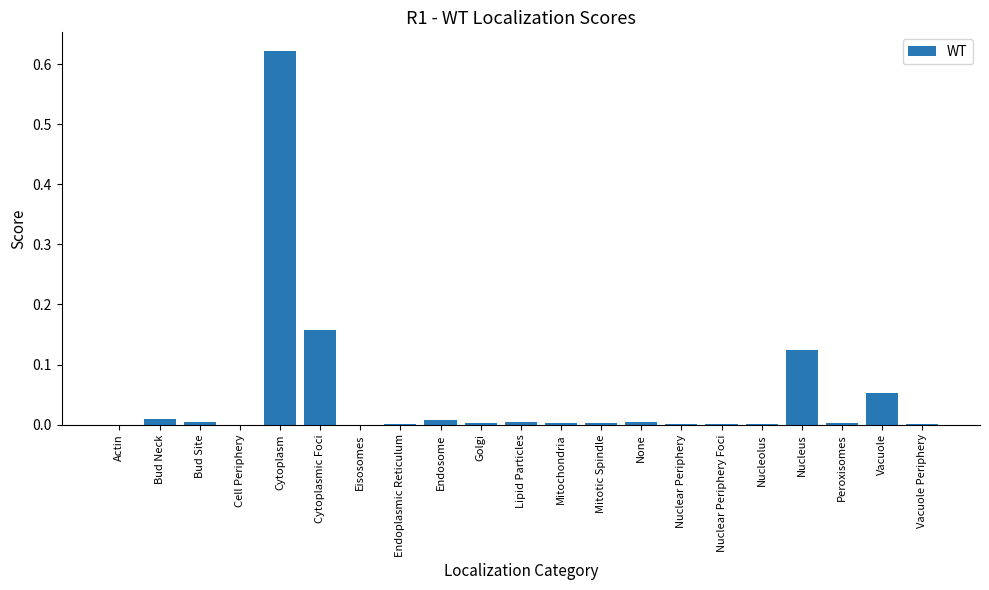

Which category has the highest value across all series?

Cytoplasm